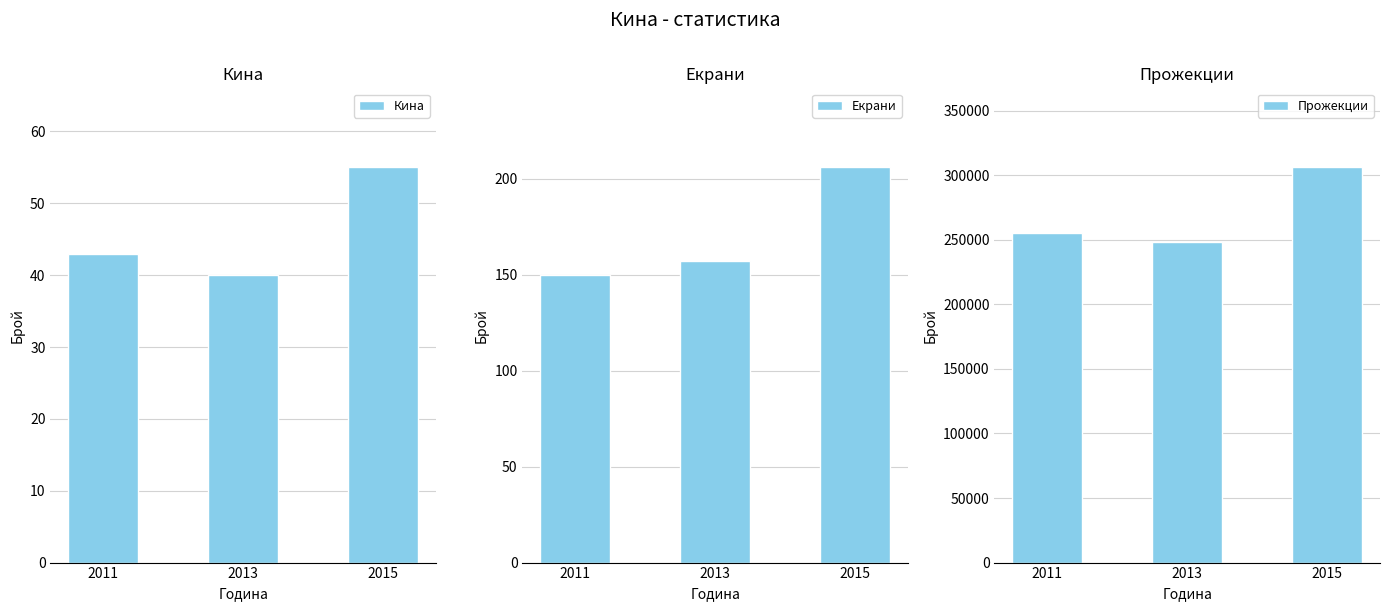

Reading right to left, extract all data points from this chart.

Кина: 55	40	43
Екрани: 206	157	150
Прожекции: 305989	248486	255190